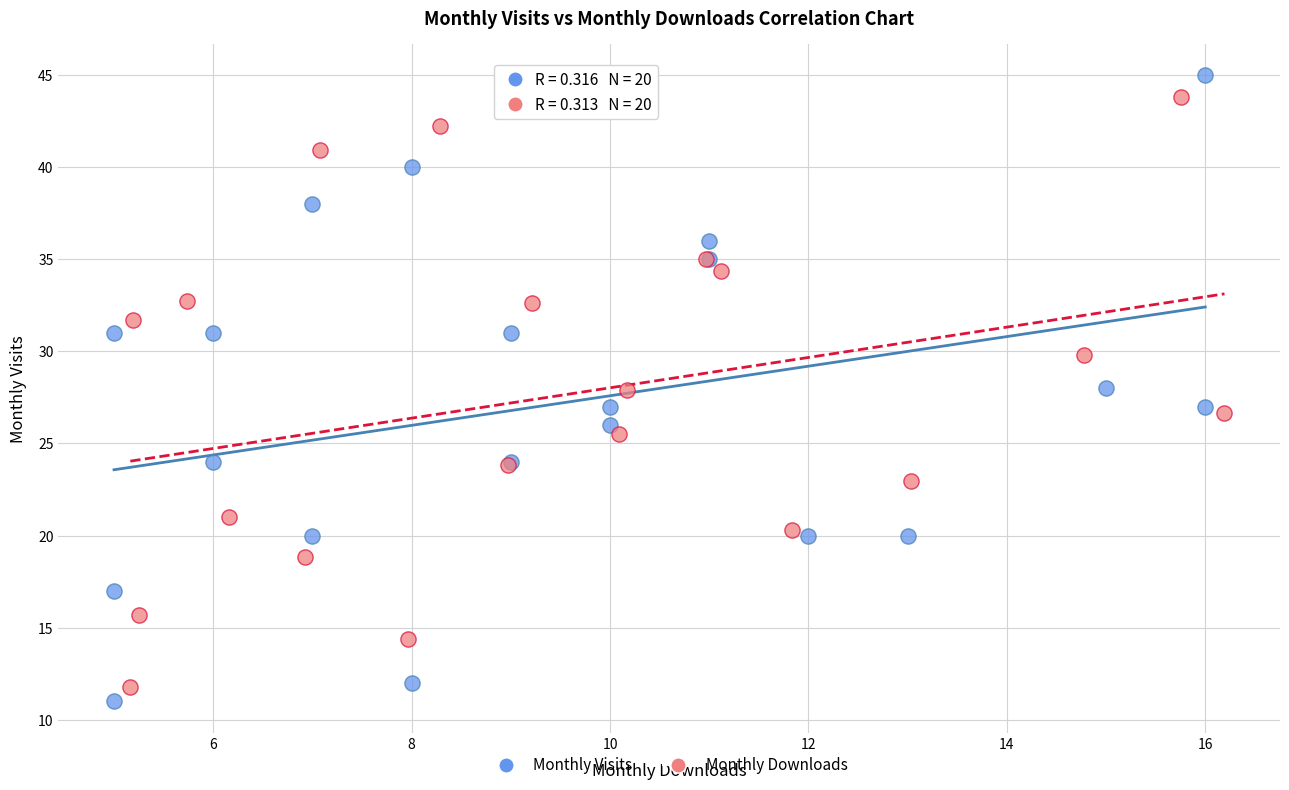

What are all the series names shown in the legend?

Monthly Visits, Monthly Downloads